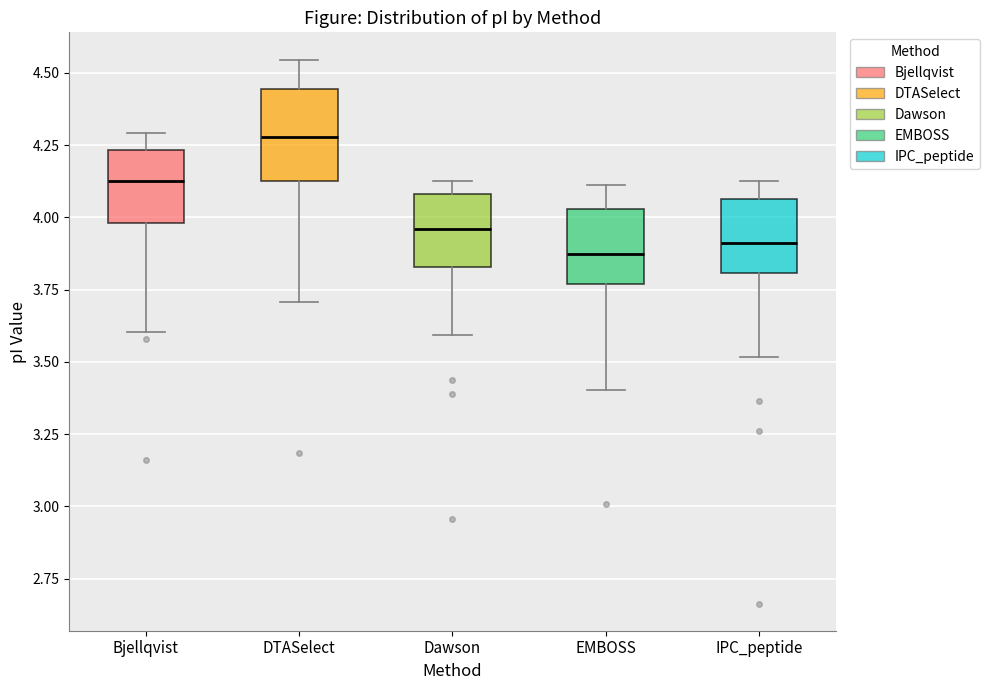

Reading left to right, transcribe this box plot: for each box, give where its median line is, the range the box spans, and where its two whiskers end, as read against the y-axis. The values are not printed on the chart, so give them approximately, as read against the axis.

Bjellqvist: median 4.15, box 4.00 to 4.25, whiskers 3.60 to 4.30
DTASelect: median 4.30, box 4.15 to 4.45, whiskers 3.70 to 4.55
Dawson: median 3.95, box 3.85 to 4.10, whiskers 3.60 to 4.15
EMBOSS: median 3.85, box 3.75 to 4.05, whiskers 3.40 to 4.10
IPC_peptide: median 3.90, box 3.80 to 4.05, whiskers 3.50 to 4.15